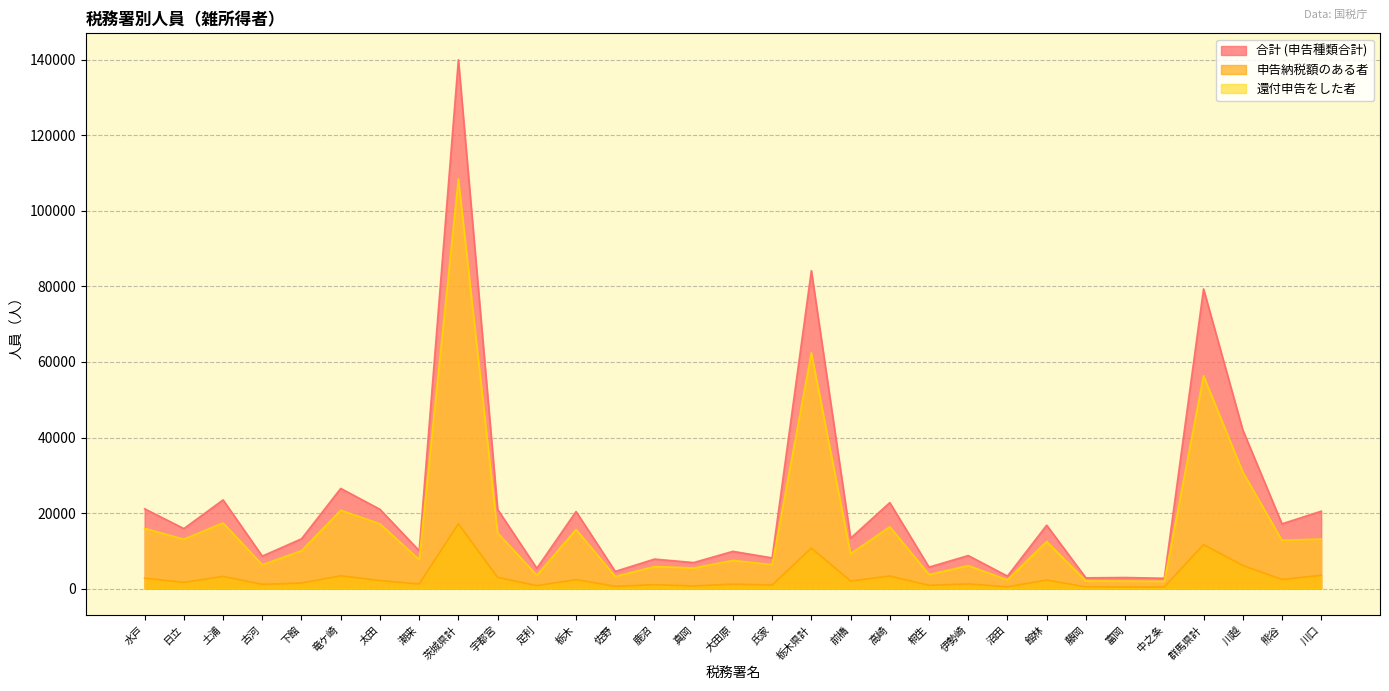

What is the difference between the highest and lowest values at 沼田?

2840